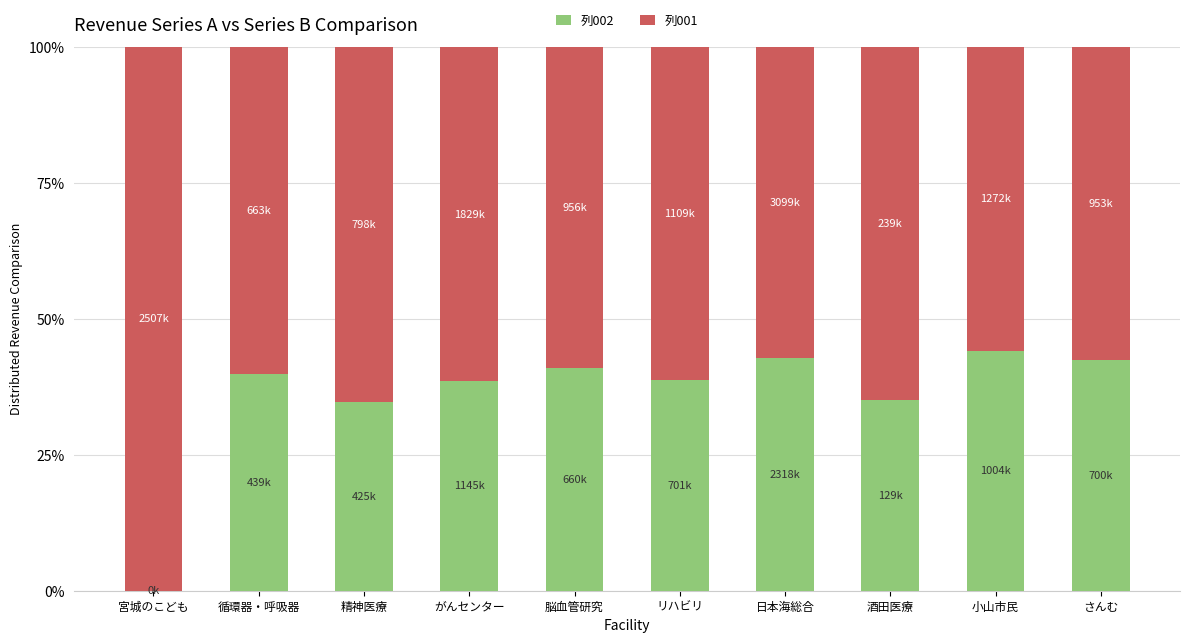

Which has a higher value, さんむ or 脳血管研究?

さんむ